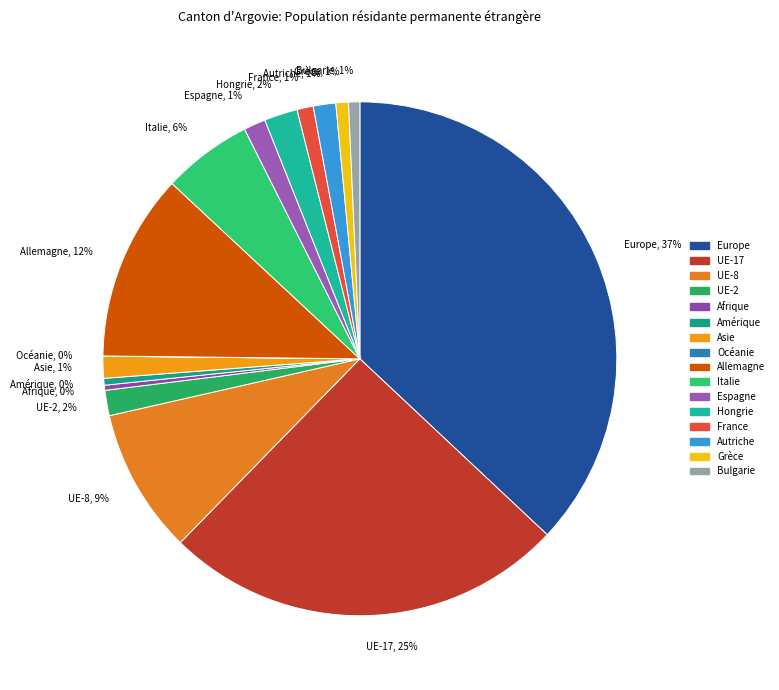

Which has a higher value, UE-8, 9% or Espagne, 1%?

UE-8, 9%